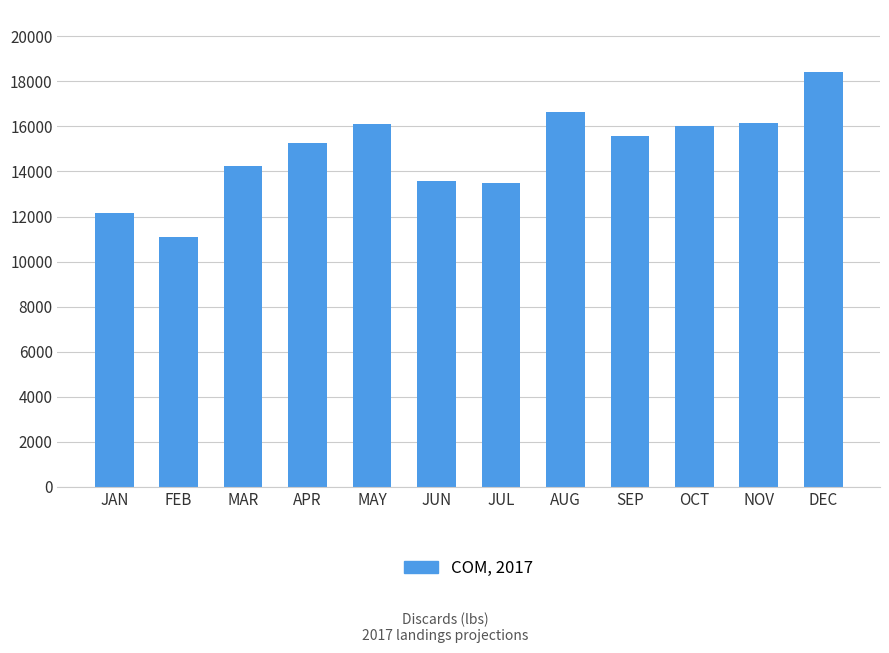

What is the label of the 11th bar from the left?

NOV